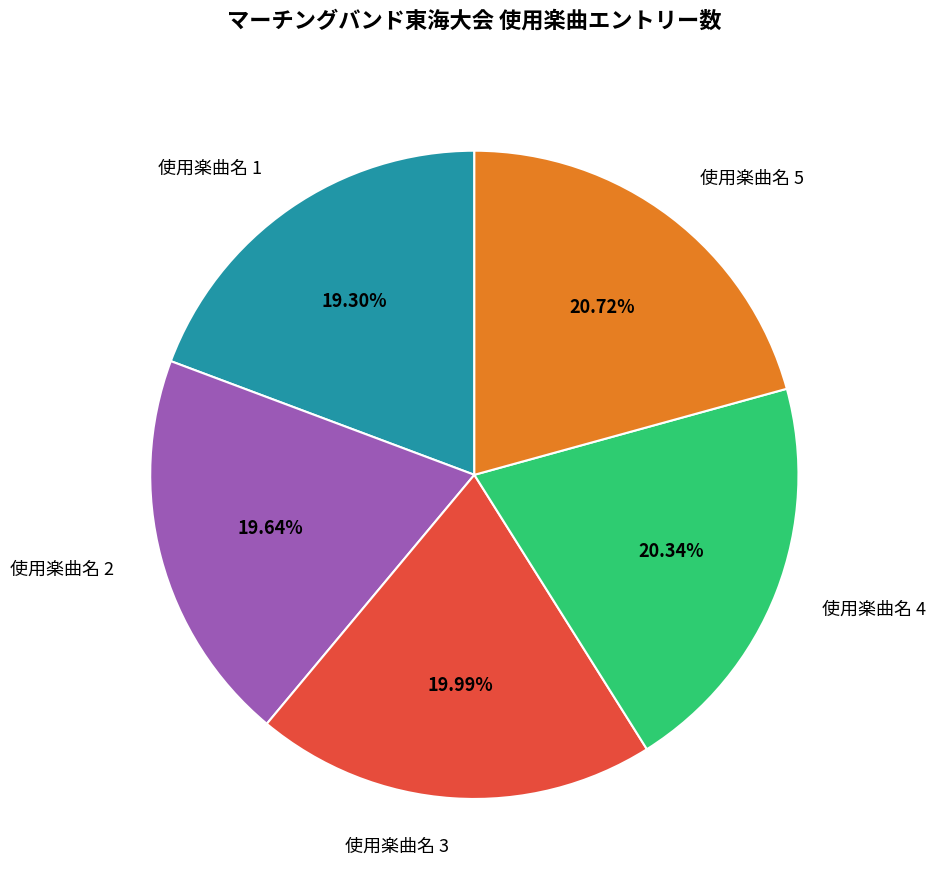

What percentage is the 使用楽曲名 2 slice, to the nearest percent?

20%